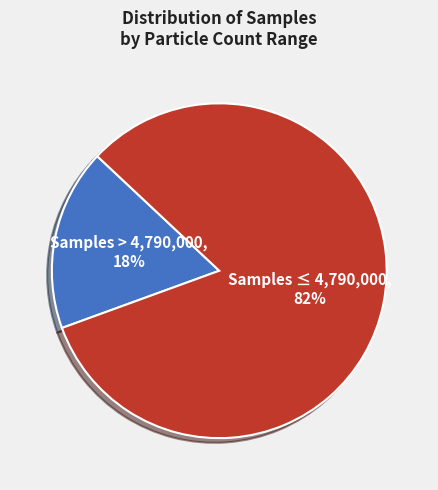

True or false: Samples > 4,790,000 accounts for 29% of the total.

False